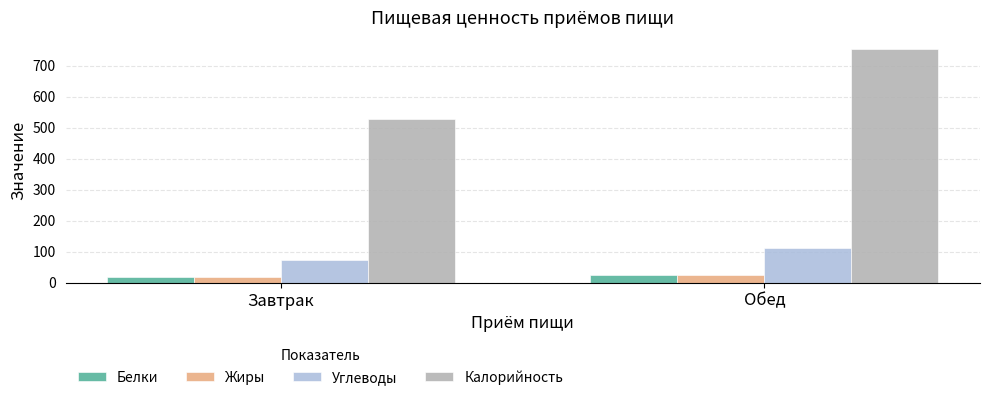

What is the difference between the Жиры values at Завтрак and Обед?

5.1